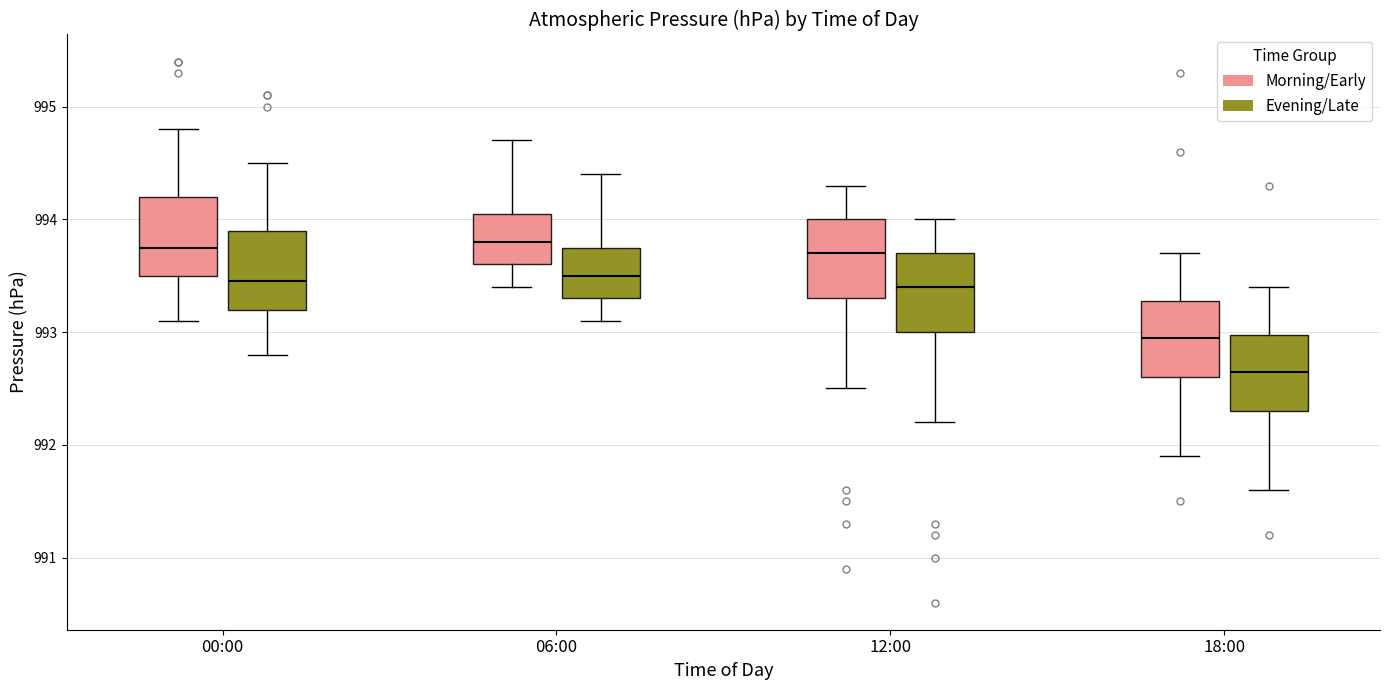

Which box has the lowest median line?

18:00 (Evening/Late)